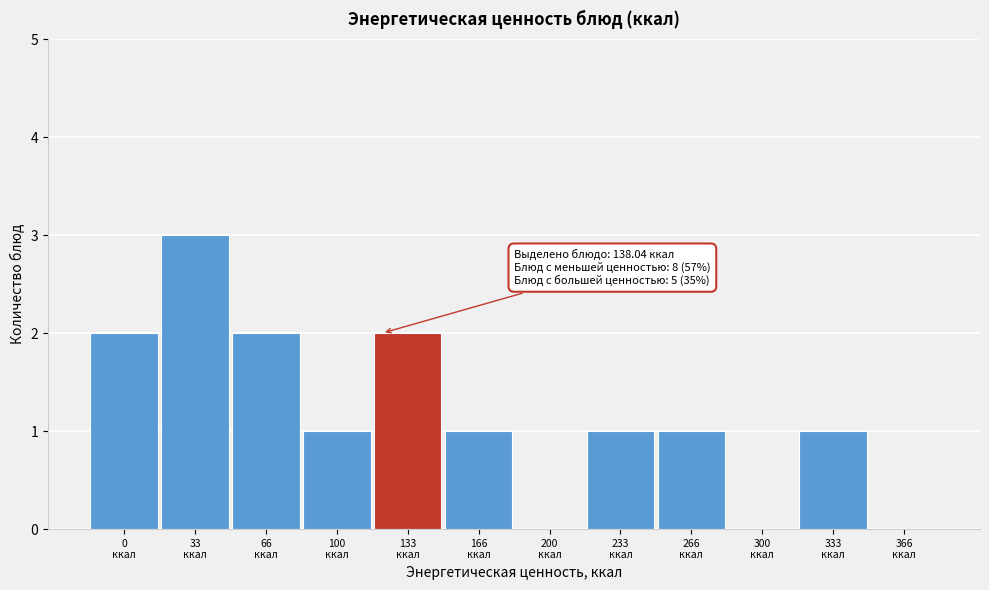

What is the sum of all values?

14